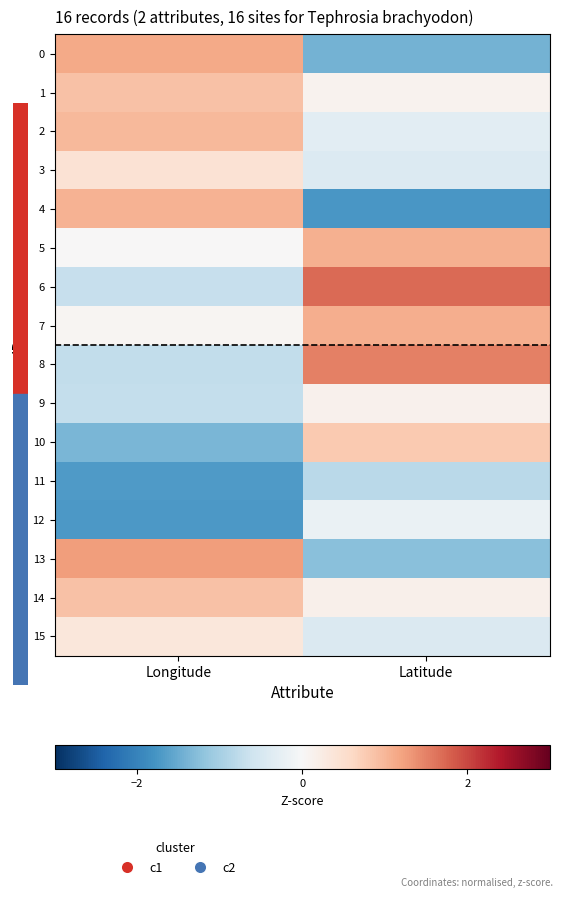

At which category does the chart reach its minimum across all series?

Latitude